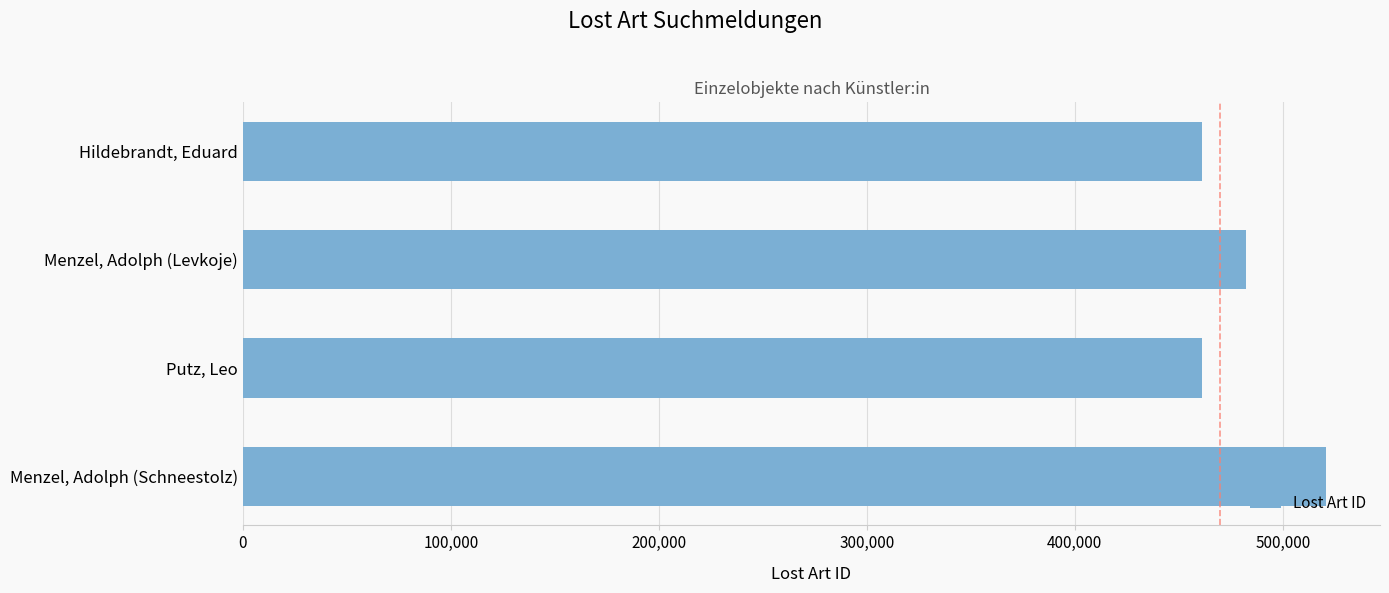

At which label is the value closest to 490879?

Menzel, Adolph (Levkoje)